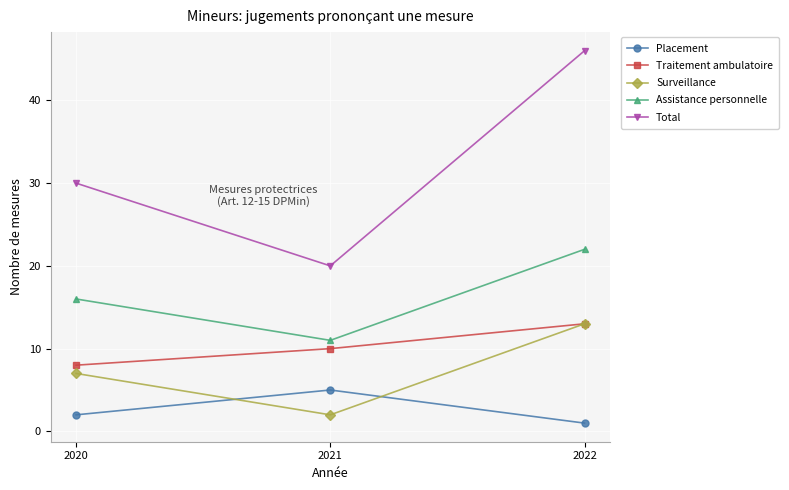

How many lines are shown in the chart?

5